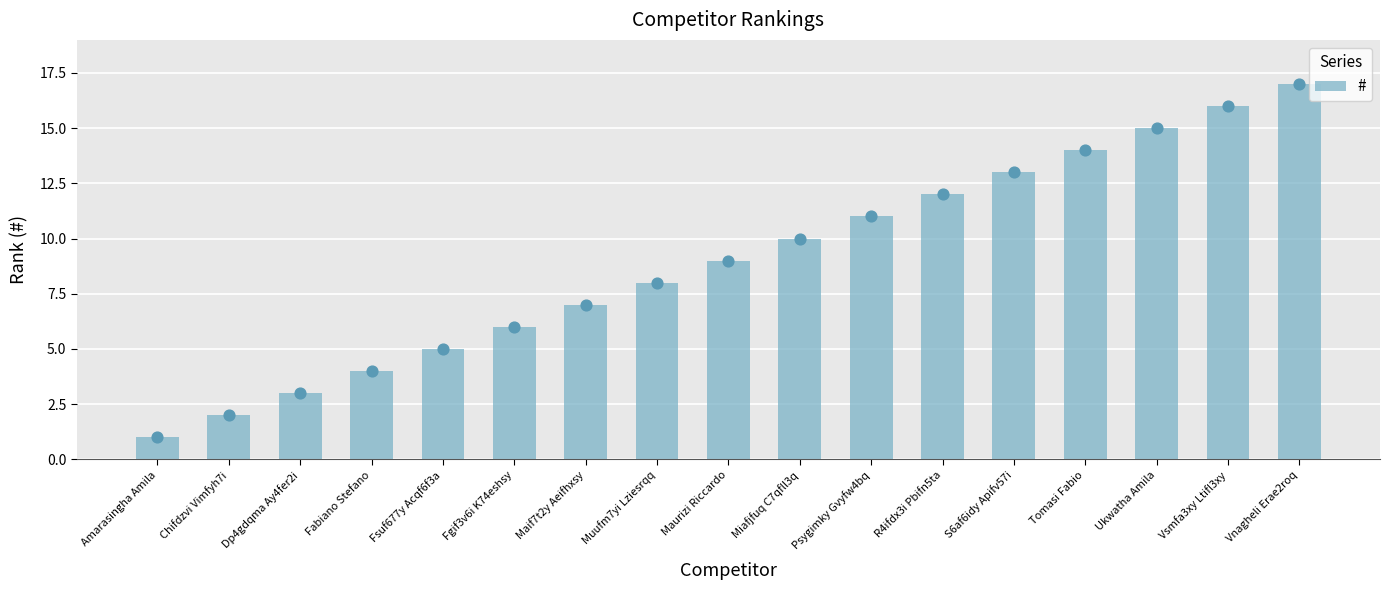

Between Ukwatha Amila and Maurizi Riccardo, which is larger?

Ukwatha Amila